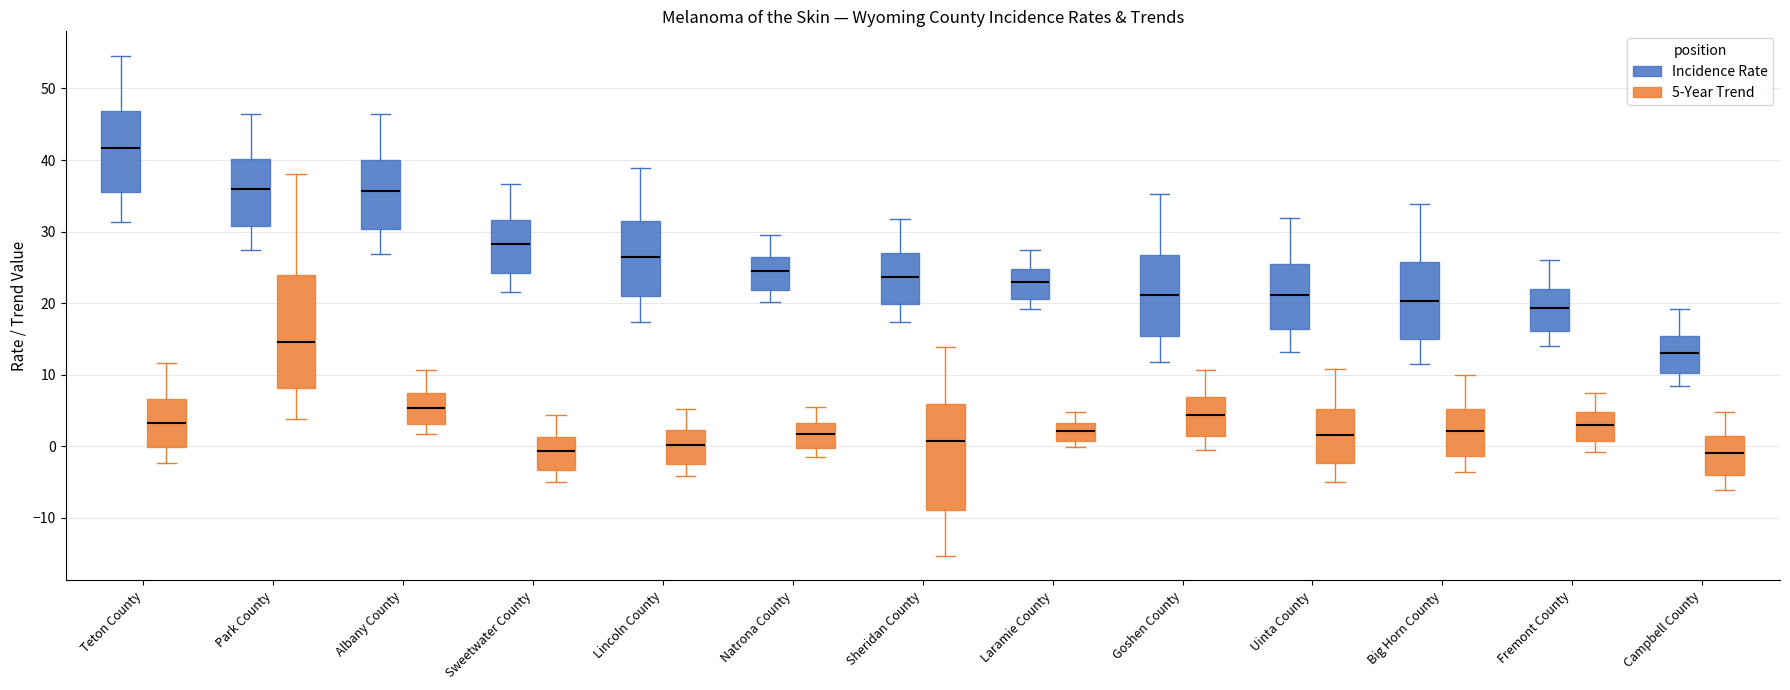

Reading left to right, read every box against the y-axis: the position of its median line, the range the box covers, and the ends of its whiskers. The values are not printed on the chart, so give them approximately, as read against the axis.

Teton County (Incidence Rate): median 42, box 36 to 47, whiskers 31 to 55
Teton County (5-Year Trend): median 3, box 0 to 7, whiskers -2 to 12
Park County (Incidence Rate): median 36, box 31 to 40, whiskers 27 to 47
Park County (5-Year Trend): median 15, box 8 to 24, whiskers 4 to 38
Albany County (Incidence Rate): median 36, box 30 to 40, whiskers 27 to 46
Albany County (5-Year Trend): median 5, box 3 to 7, whiskers 2 to 11
Sweetwater County (Incidence Rate): median 28, box 24 to 32, whiskers 22 to 37
Sweetwater County (5-Year Trend): median -1, box -3 to 1, whiskers -5 to 4
Lincoln County (Incidence Rate): median 27, box 21 to 31, whiskers 17 to 39
Lincoln County (5-Year Trend): median 0, box -2 to 2, whiskers -4 to 5
Natrona County (Incidence Rate): median 25, box 22 to 27, whiskers 20 to 30
Natrona County (5-Year Trend): median 2, box 0 to 3, whiskers -1 to 6
Sheridan County (Incidence Rate): median 24, box 20 to 27, whiskers 17 to 32
Sheridan County (5-Year Trend): median 1, box -9 to 6, whiskers -15 to 14
Laramie County (Incidence Rate): median 23, box 21 to 25, whiskers 19 to 27
Laramie County (5-Year Trend): median 2, box 1 to 3, whiskers 0 to 5
Goshen County (Incidence Rate): median 21, box 15 to 27, whiskers 12 to 35
Goshen County (5-Year Trend): median 4, box 1 to 7, whiskers -1 to 11
Uinta County (Incidence Rate): median 21, box 16 to 25, whiskers 13 to 32
Uinta County (5-Year Trend): median 2, box -2 to 5, whiskers -5 to 11
Big Horn County (Incidence Rate): median 20, box 15 to 26, whiskers 12 to 34
Big Horn County (5-Year Trend): median 2, box -1 to 5, whiskers -4 to 10
Fremont County (Incidence Rate): median 19, box 16 to 22, whiskers 14 to 26
Fremont County (5-Year Trend): median 3, box 1 to 5, whiskers -1 to 7
Campbell County (Incidence Rate): median 13, box 10 to 15, whiskers 8 to 19
Campbell County (5-Year Trend): median -1, box -4 to 1, whiskers -6 to 5